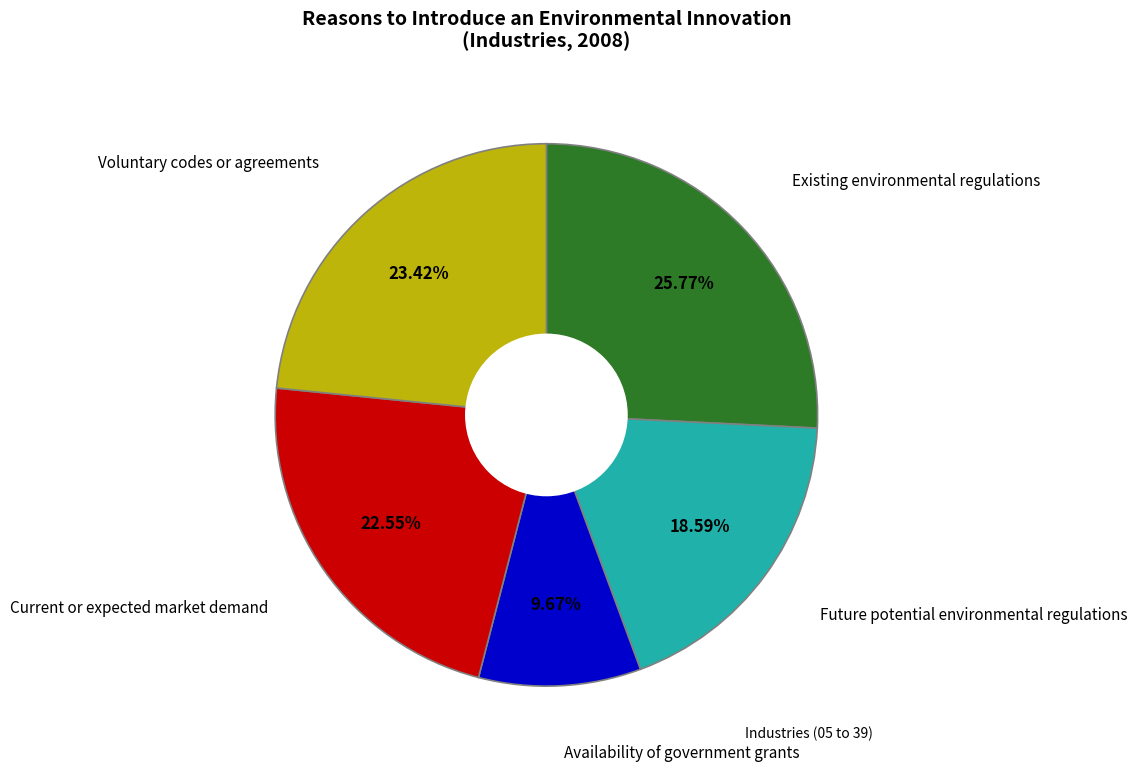

Is there any slice that represents more than half of the pie?

No